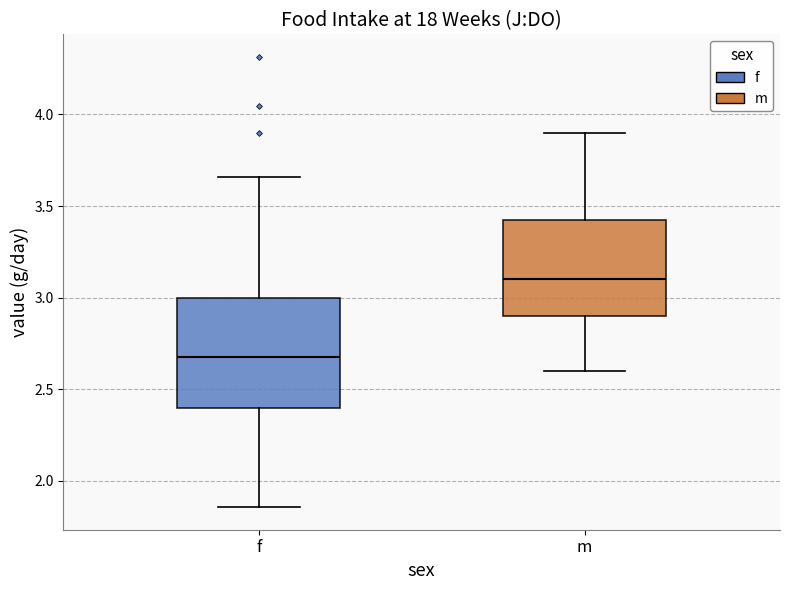

Where does the lower whisker of the box for m end on the y-axis? The values are not printed on the chart, so give them approximately, as read against the axis.

2.60